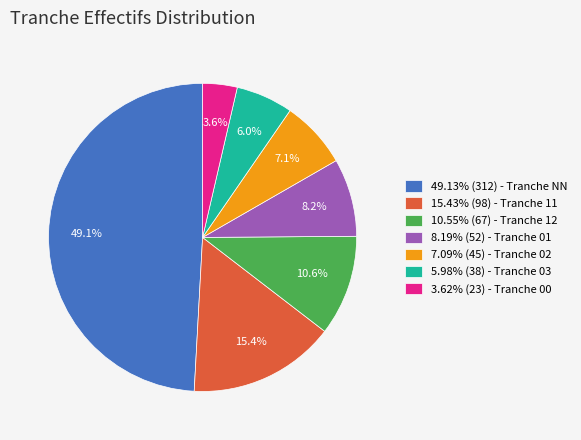

Is there a majority slice in this chart?

No